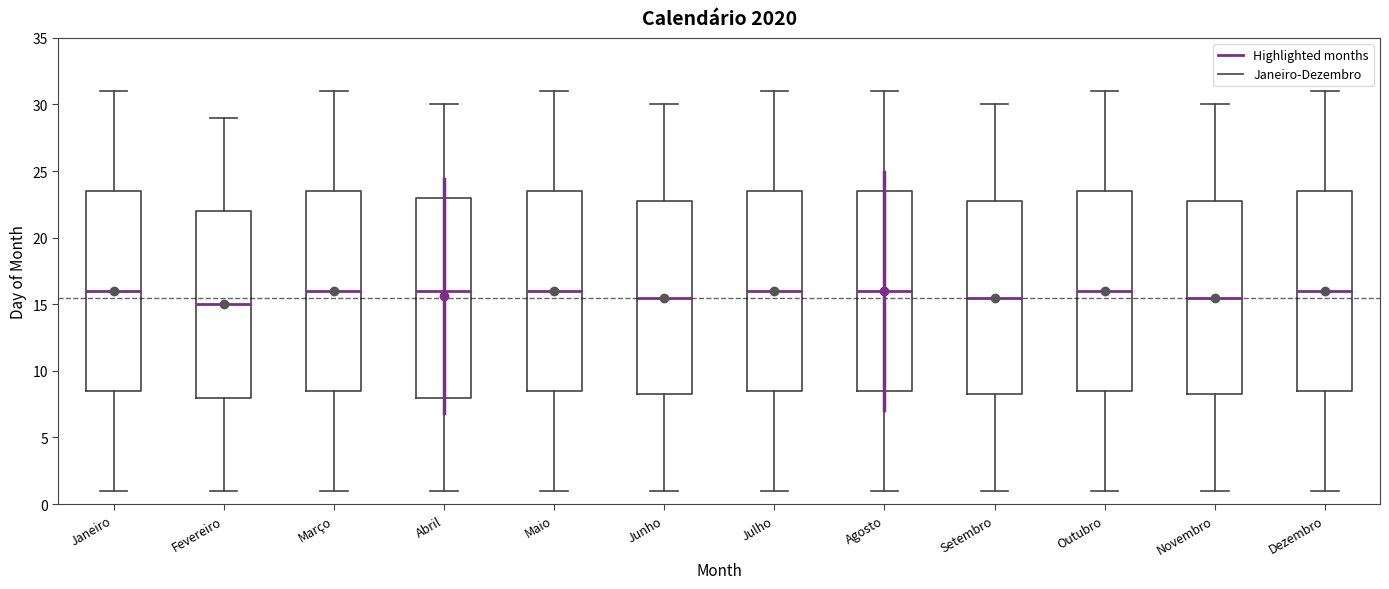

Reading left to right, read every box against the y-axis: the position of its median line, the range the box covers, and the ends of its whiskers. The values are not printed on the chart, so give them approximately, as read against the axis.

Janeiro: median 16.0, box 8.5 to 23.5, whiskers 1.0 to 31.0
Fevereiro: median 15.0, box 8.0 to 22.0, whiskers 1.0 to 29.0
Março: median 16.0, box 8.5 to 23.5, whiskers 1.0 to 31.0
Abril: median 16.0, box 8.0 to 23.0, whiskers 1.0 to 30.0
Maio: median 16.0, box 8.5 to 23.5, whiskers 1.0 to 31.0
Junho: median 15.5, box 8.5 to 23.0, whiskers 1.0 to 30.0
Julho: median 16.0, box 8.5 to 23.5, whiskers 1.0 to 31.0
Agosto: median 16.0, box 8.5 to 23.5, whiskers 1.0 to 31.0
Setembro: median 15.5, box 8.5 to 23.0, whiskers 1.0 to 30.0
Outubro: median 16.0, box 8.5 to 23.5, whiskers 1.0 to 31.0
Novembro: median 15.5, box 8.5 to 23.0, whiskers 1.0 to 30.0
Dezembro: median 16.0, box 8.5 to 23.5, whiskers 1.0 to 31.0